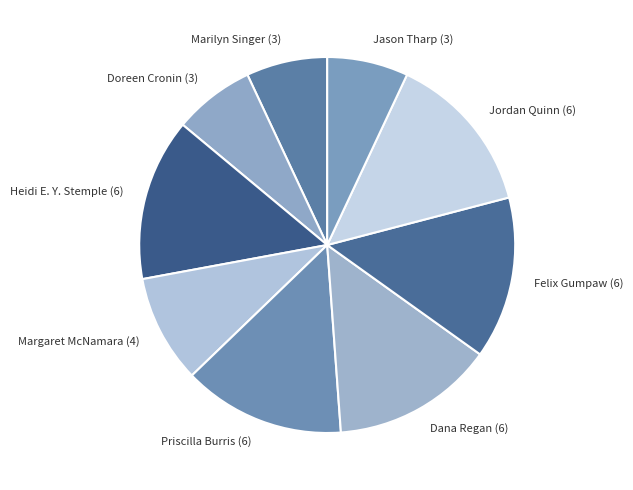

Combined, do Jason Tharp (3) and Heidi E. Y. Stemple (6) account for over 50%?

No